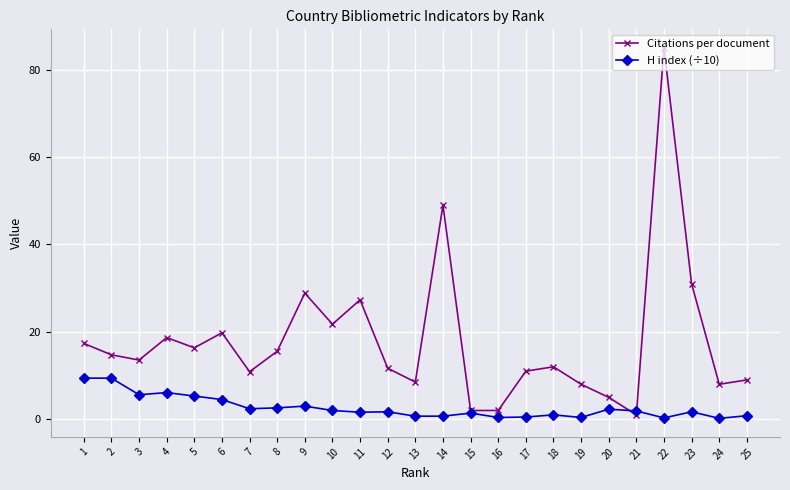

What is the spread (max minus min) of values at 20?

2.7